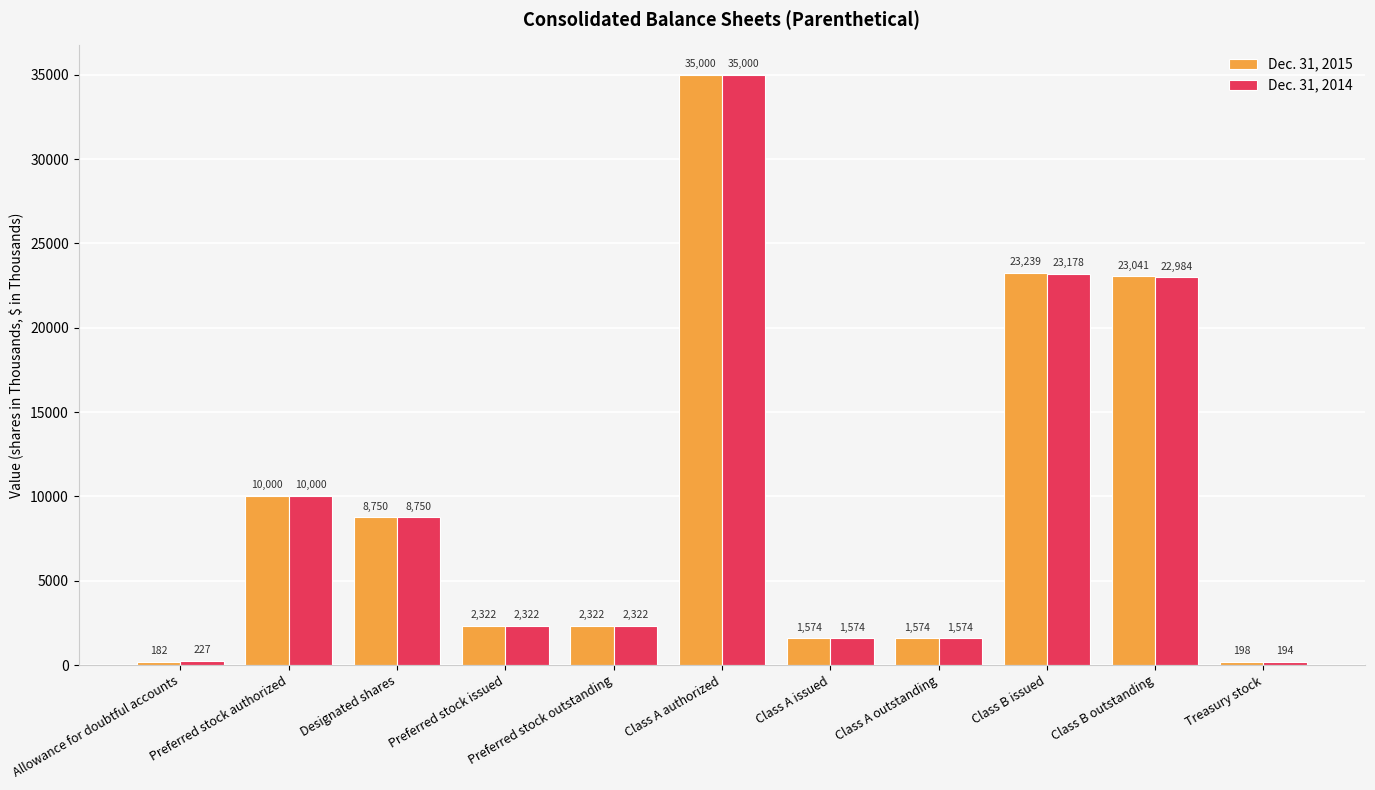

Which series has the widest spread of values?

Dec. 31, 2015